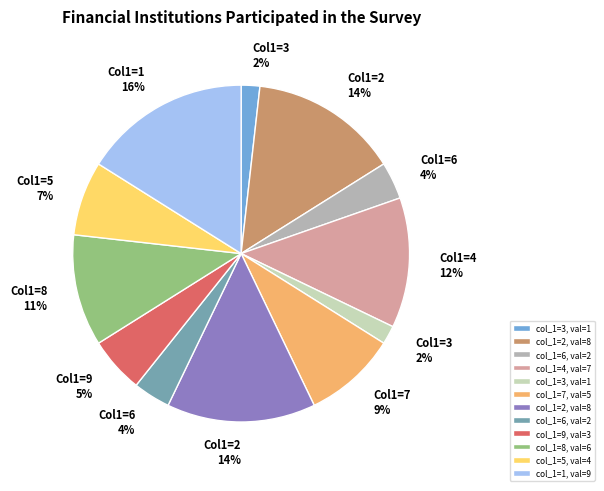

Is there any slice that represents more than half of the pie?

No